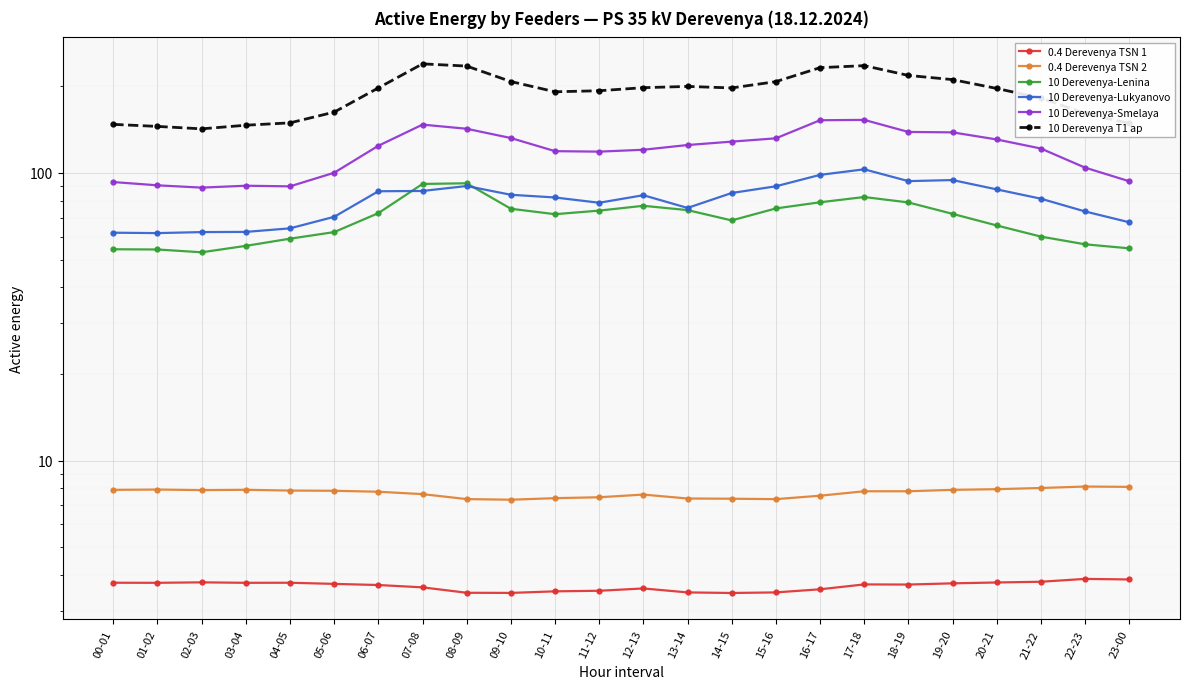

How many lines are shown in the chart?

6